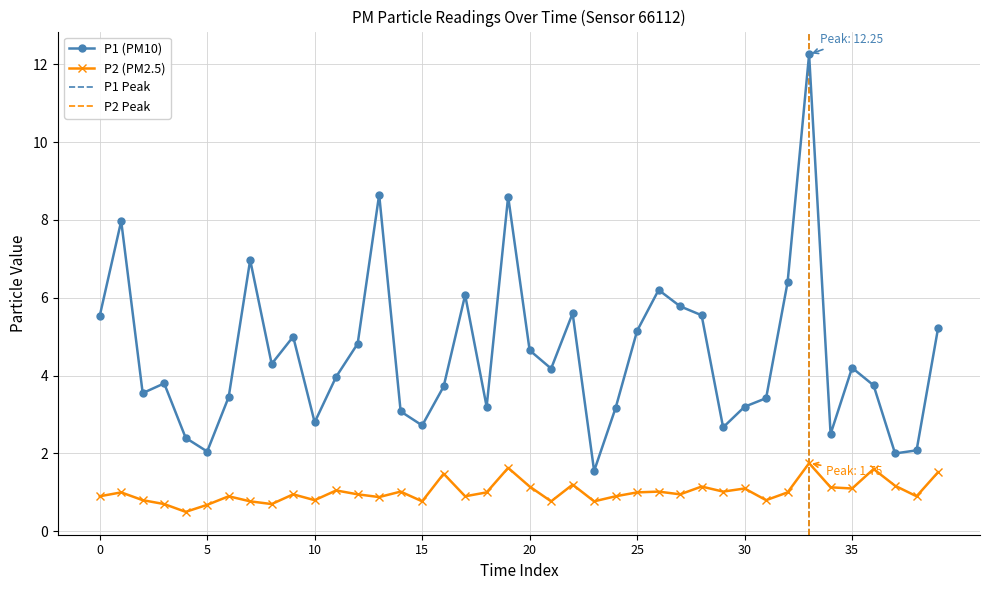

True or false: P1 has a value of 2.7 at 01:12.

True